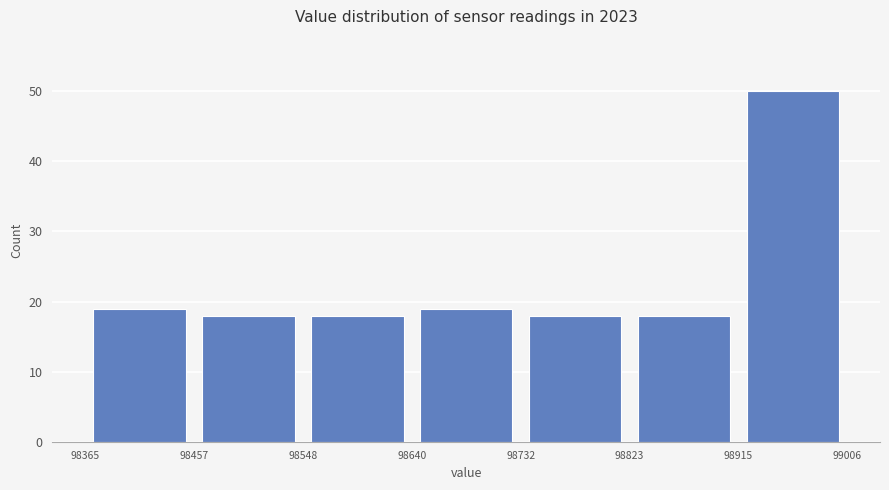

How tall is the bar that spans 98915 to 99006 on the x-axis? The values are not printed on the chart, so give them approximately, as read against the axis.

50